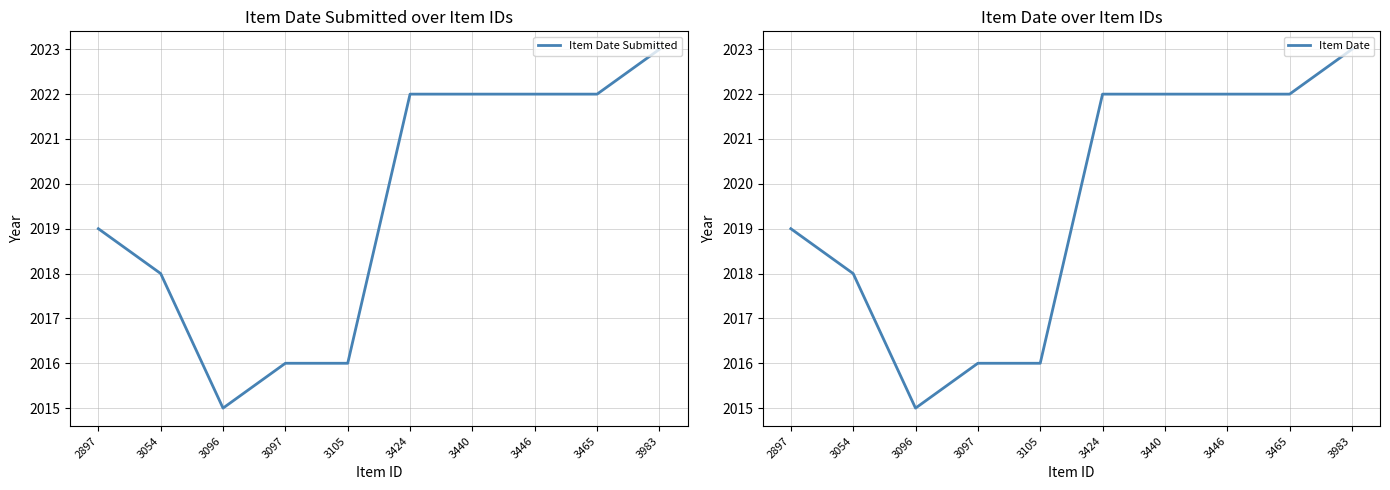

True or false: Item Date has more than 2 points higher than both neighbors.

False